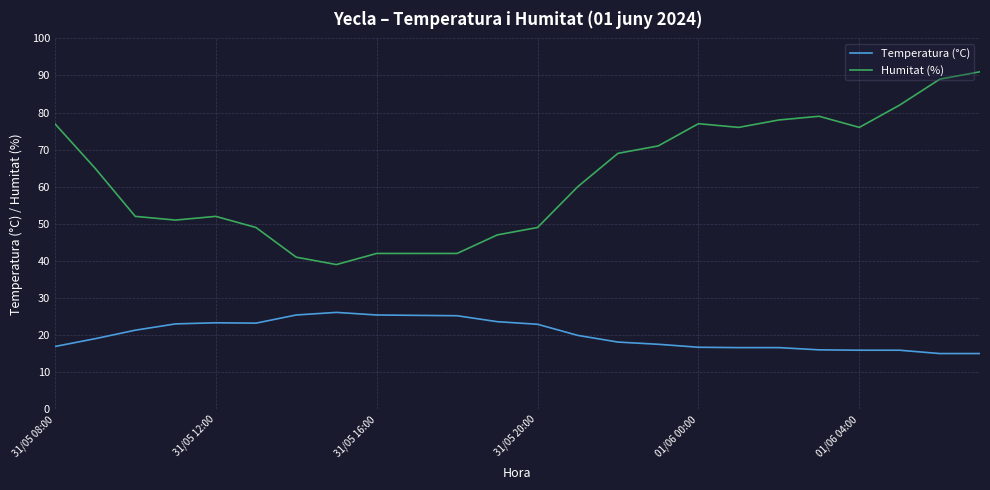

Which series has the largest total across all categories?

Humitat (%)